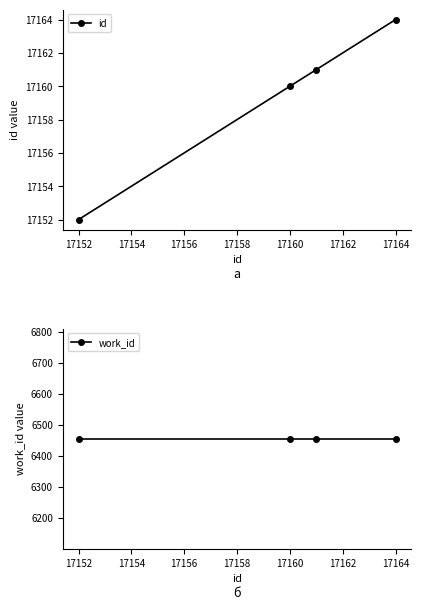

At how many categories does at least one series exceed 17025?

4